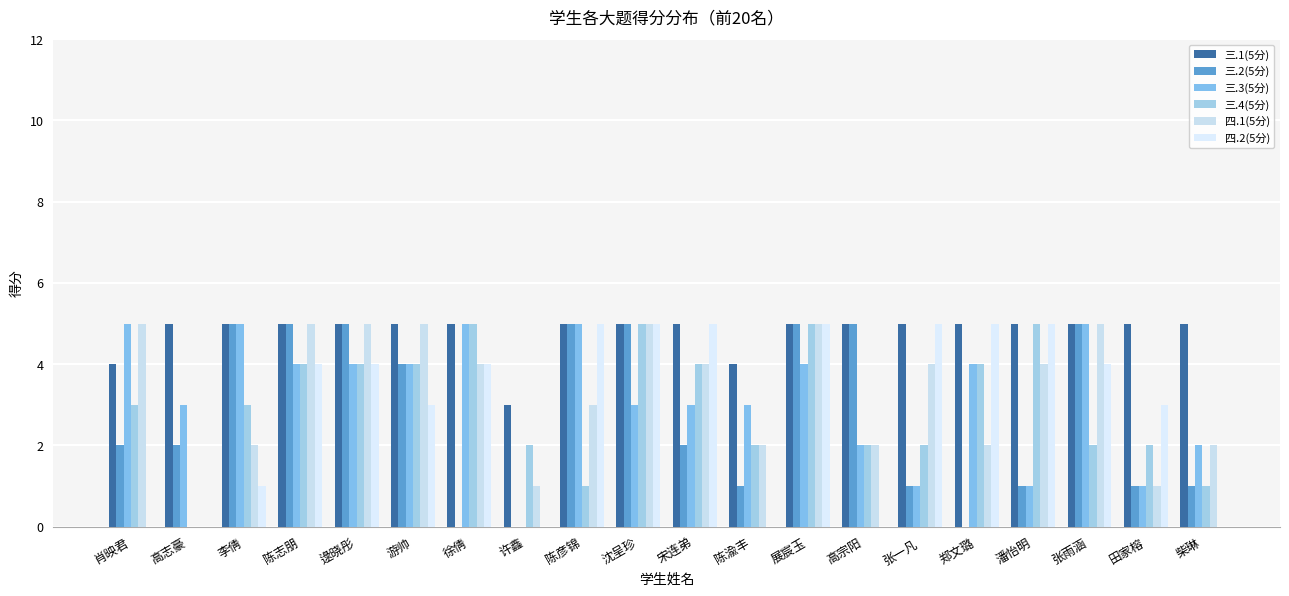

What is the highest value of the 三.1(5分) series?

5